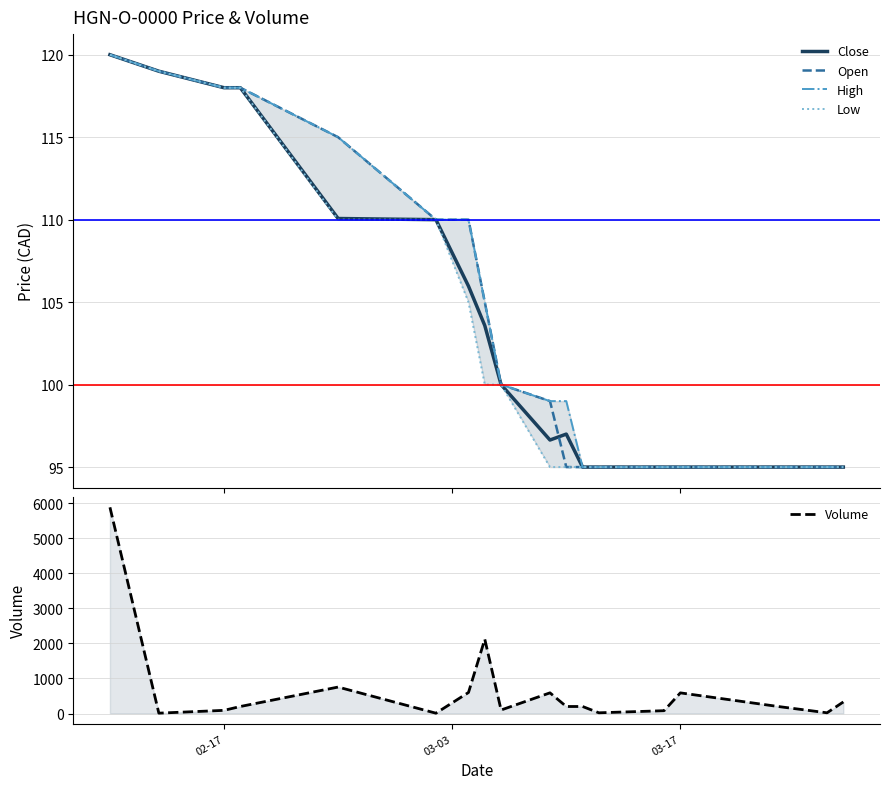

Reading left to right, what are all the values shown in this chart?

Close: 120.0	119.0	118.0	118.0	110.1	110.0	106.0	103.6	100.0	96.6	97.0	95.0	95.0	95.0	95.0	95.0	95.0	95.0
Open: 120.0	119.0	118.0	118.0	115.0	110.0	110.0	105.0	100.0	99.0	95.0	95.0	95.0	95.0	95.0	95.0	95.0	95.0
High: 120.0	119.0	118.0	118.0	115.0	110.0	110.0	105.0	100.0	99.0	99.0	95.0	95.0	95.0	95.0	95.0	95.0	95.0
Low: 120.0	119.0	118.0	118.0	110.0	110.0	105.0	100.0	100.0	95.0	95.0	95.0	95.0	95.0	95.0	95.0	95.0	95.0
Volume: 5886.0	10.0	90.0	200.0	755.0	9.0	600.0	2120.0	100.0	590.0	200.0	200.0	20.0	80.0	589.0	200.0	20.0	330.0